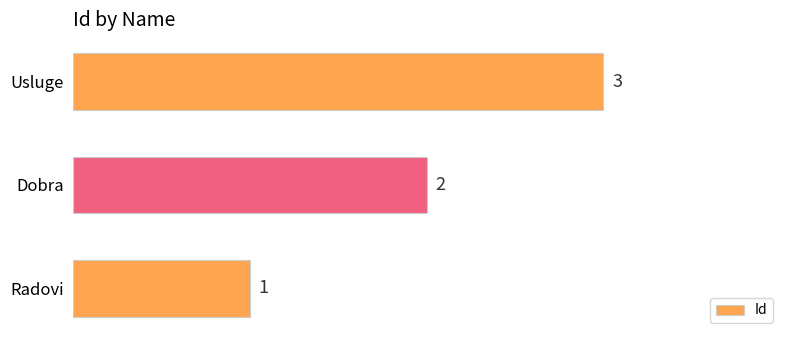

Are the bars horizontal?

Yes